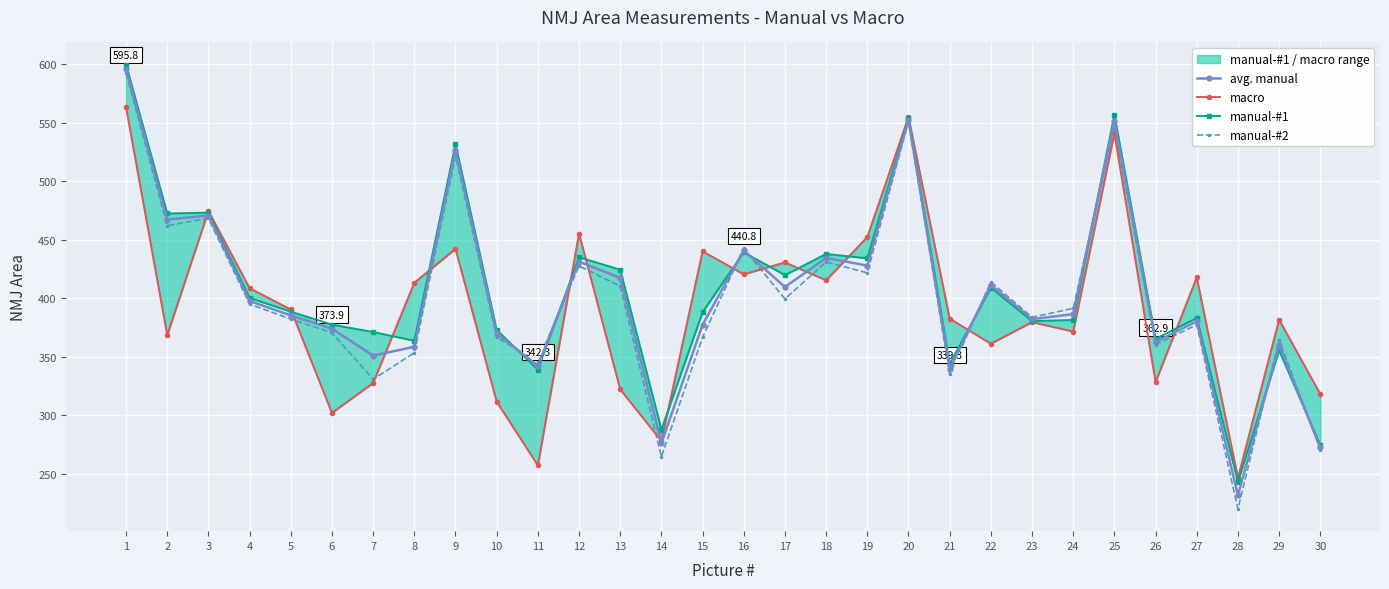

Reading left to right, transcribe all the data shown in this chart.

avg. manual: 1=595.8	2=467.1	3=470.6	4=397.6	5=385.3	6=373.9	7=351.0	8=358.5	9=526.4	10=369.8	11=342.3	12=431.3	13=417.3	14=276.2	15=377.4	16=440.8	17=409.6	18=434.4	19=427.8	20=552.5	21=339.3	22=411.5	23=382.1	24=386.4	25=551.5	26=362.9	27=380.2	28=231.6	29=360.0	30=272.5
macro: 1=563.1	2=368.4	3=474.6	4=408.5	5=390.3	6=302.0	7=327.6	8=413.2	9=442.2	10=311.6	11=257.2	12=455.2	13=322.1	14=278.0	15=440.0	16=420.4	17=430.6	18=415.3	19=452.2	20=554.7	21=382.5	22=361.1	23=379.6	24=371.5	25=540.9	26=328.4	27=417.7	28=246.5	29=381.6	30=318.1
manual-#1: 1=599.4	2=472.3	3=473.0	4=400.2	5=388.5	6=377.4	7=371.1	8=363.7	9=531.6	10=372.9	11=338.9	12=435.0	13=424.3	14=287.8	15=388.1	16=439.1	17=419.7	18=437.8	19=434.0	20=554.3	21=343.8	22=409.0	23=380.5	24=381.4	25=556.6	26=365.3	27=383.0	28=243.2	29=355.5	30=274.4
manual-#2: 1=592.2	2=461.9	3=468.2	4=395.0	5=382.1	6=370.5	7=330.8	8=353.4	9=521.3	10=366.6	11=345.7	12=427.5	13=410.3	14=264.5	15=366.6	16=442.5	17=399.4	18=431.0	19=421.6	20=550.7	21=334.9	22=414.0	23=383.7	24=391.4	25=546.3	26=360.4	27=377.3	28=220.0	29=364.6	30=270.7